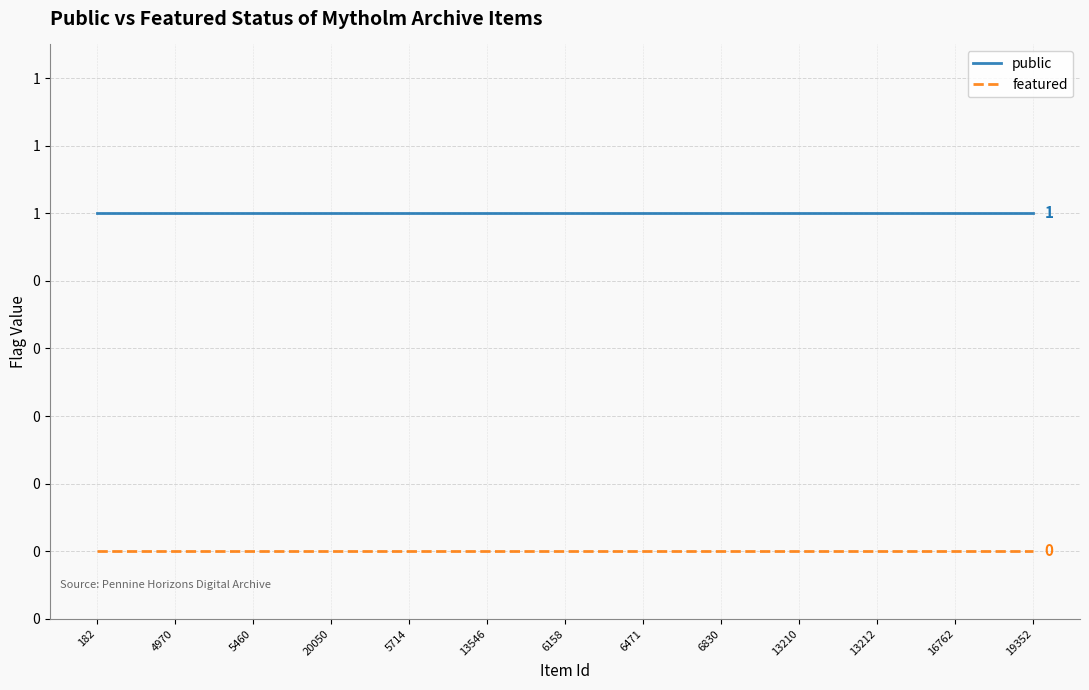

Rank the series by their maximum value, from highest to lowest.

public, featured